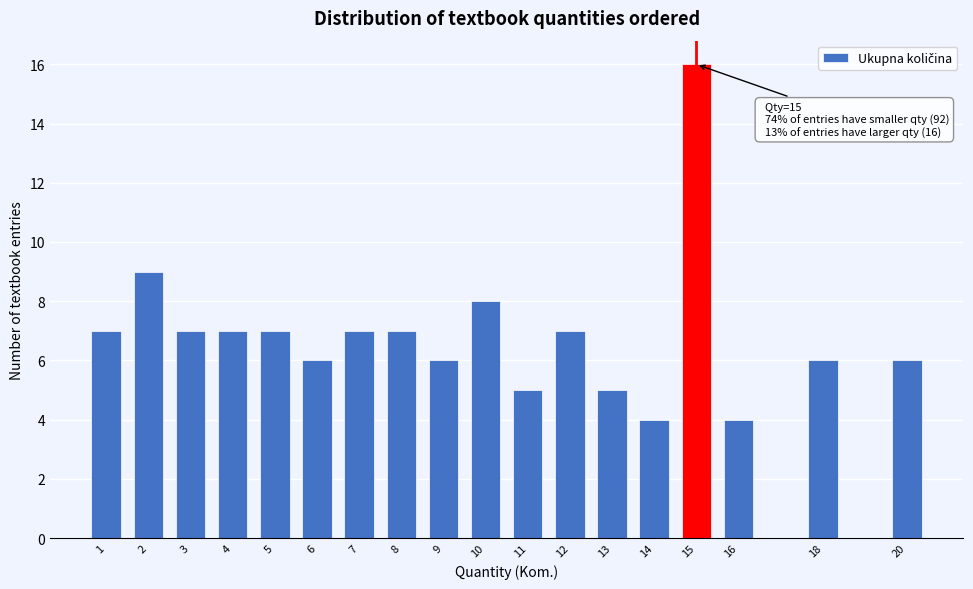

Reading left to right, extract all data points from this chart.

7	9	7	7	7	6	7	7	6	8	5	7	5	4	16	4	6	6